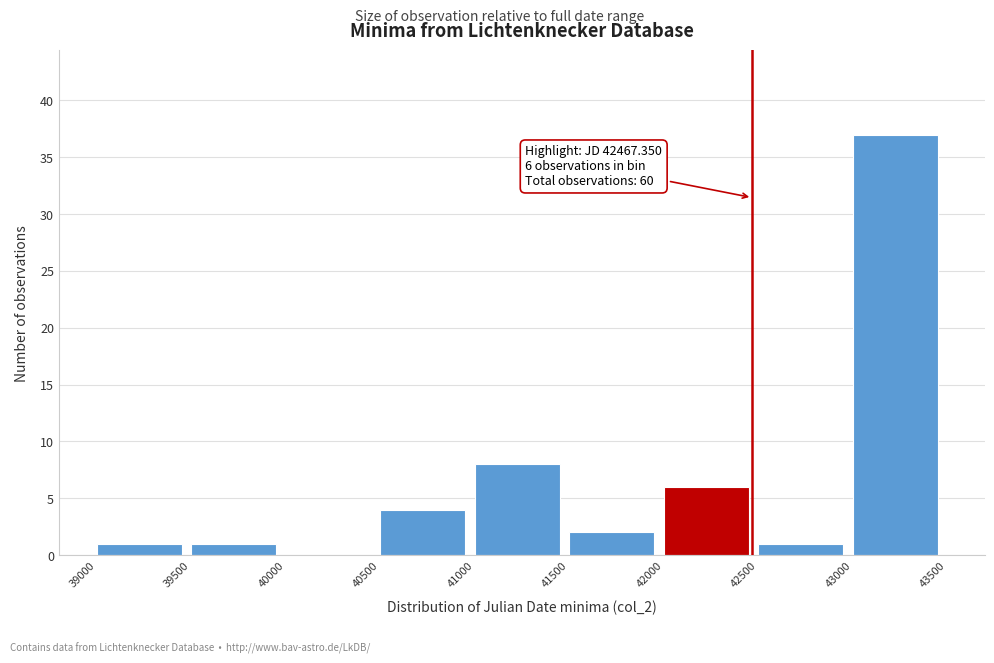

Over which range of the x-axis is the bar tallest?

43000 to 43500